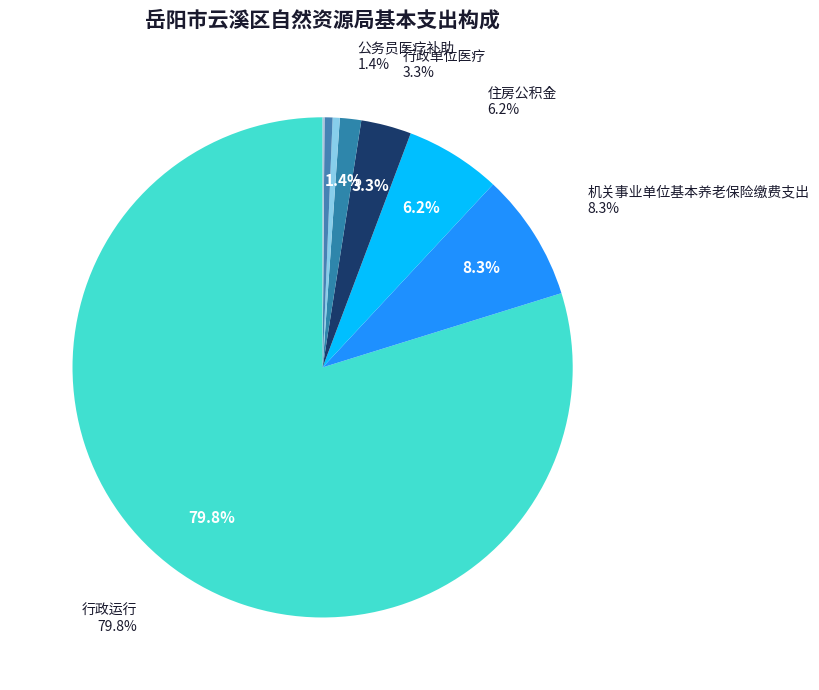

To the nearest percent, what is the difference between the 行政运行 and 公务员医疗补助 slice percentages?

78%